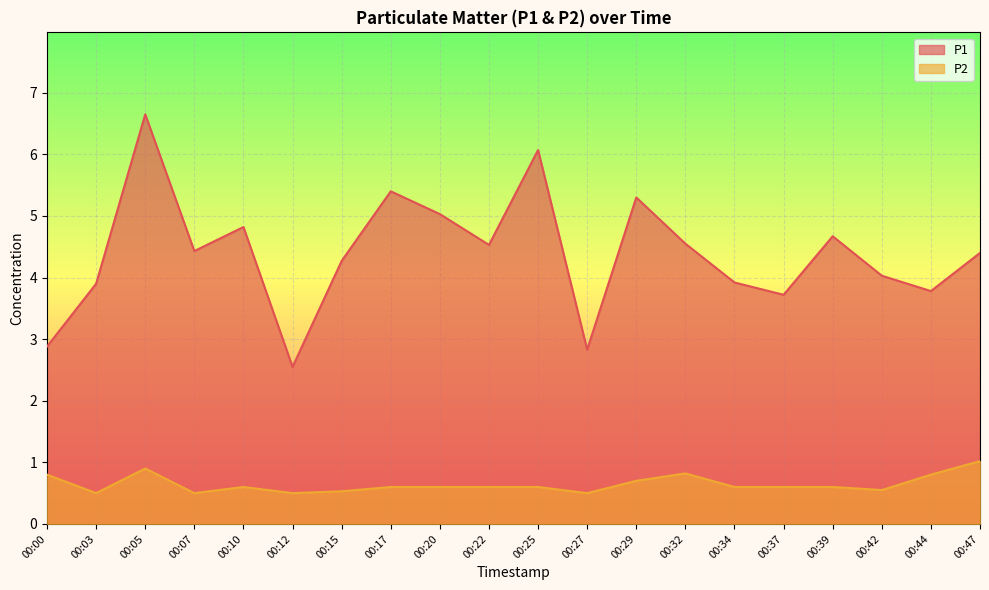

Which label corresponds to the smallest value in the chart?

00:03